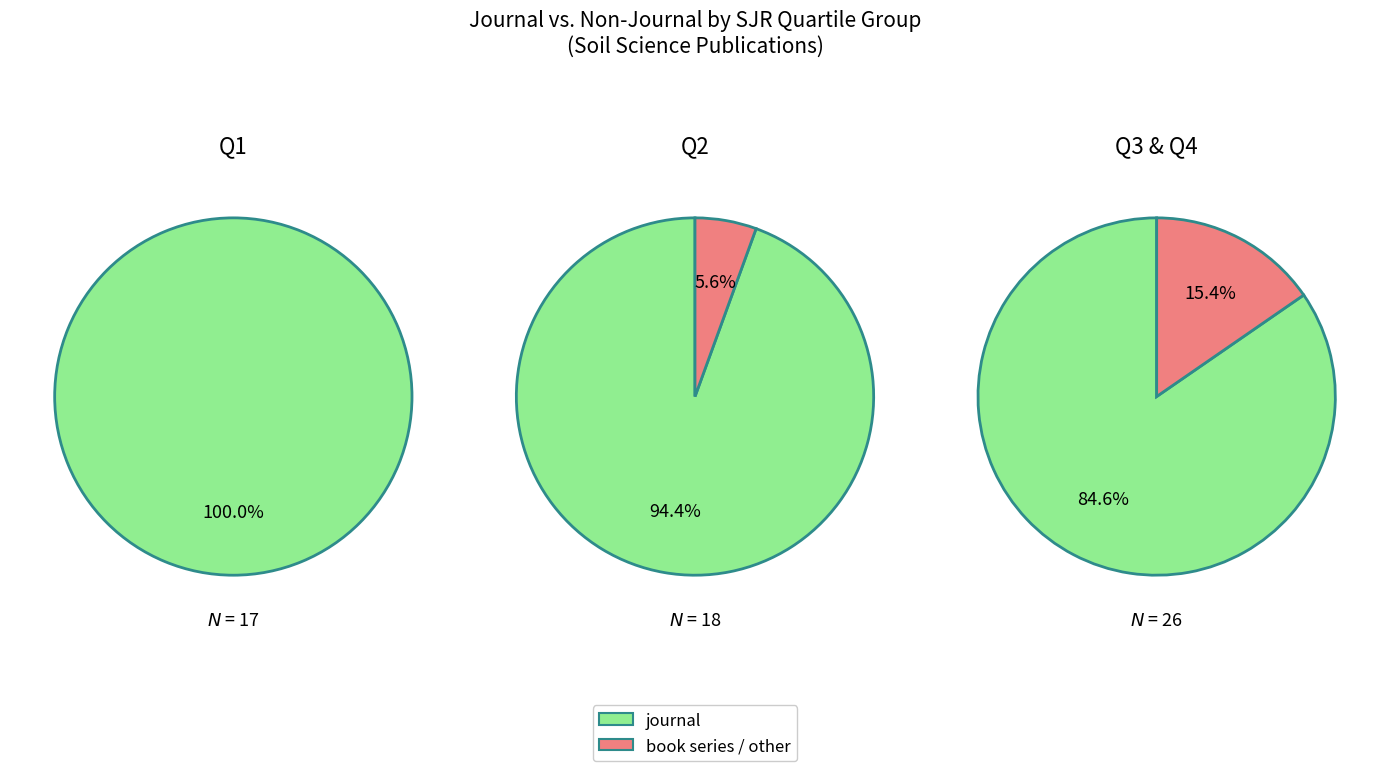

Between 2 and 1, which is larger?

1